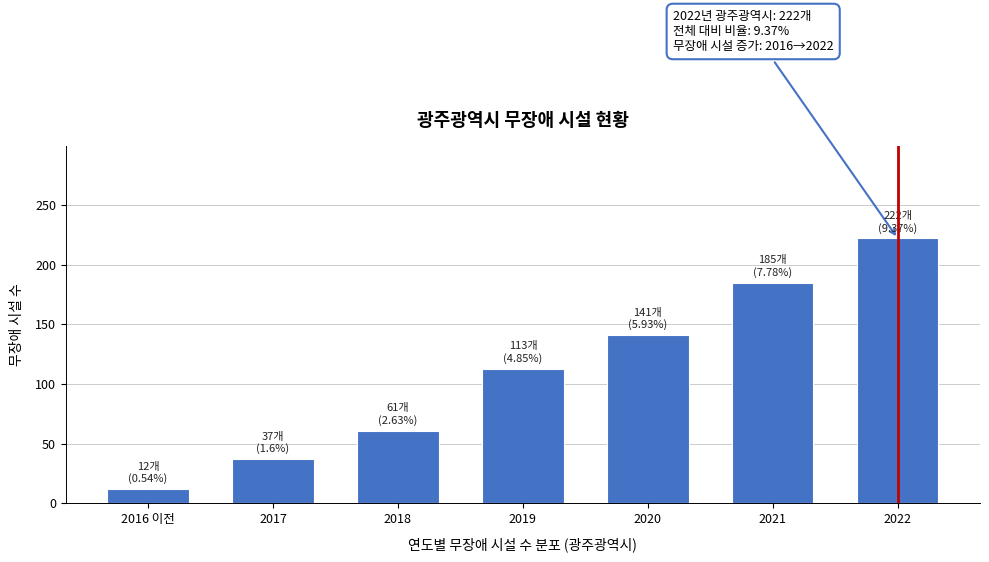

Reading left to right, list all the values displayed in this chart.

12	37	61	113	141	185	222